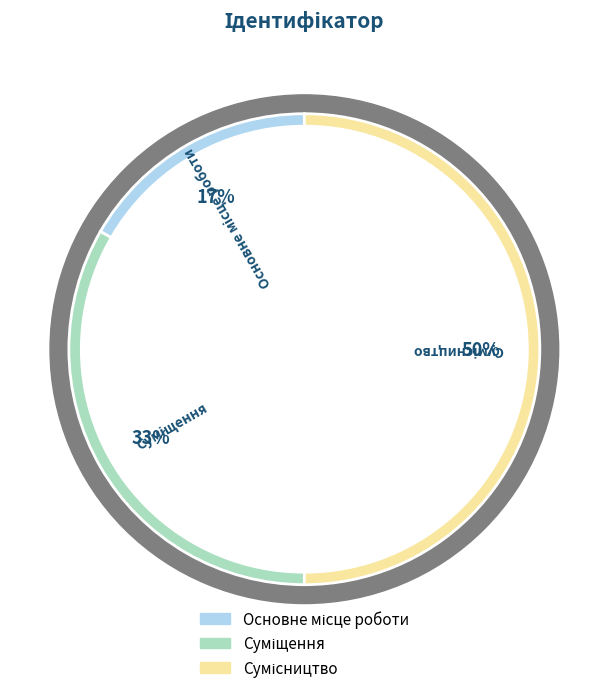

To the nearest percent, what is the difference between the Суміщення and Основне місце роботи slice percentages?

17%